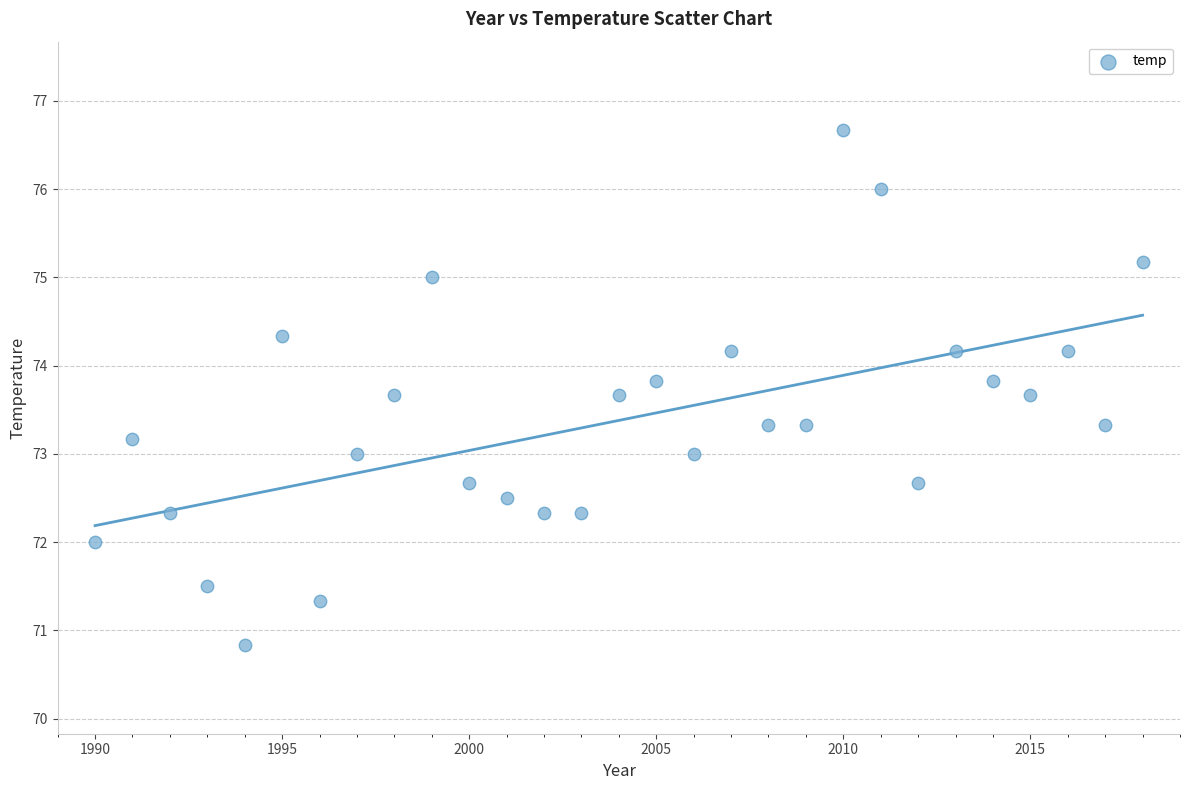

What is the range of X values (max minus min)?

28.0